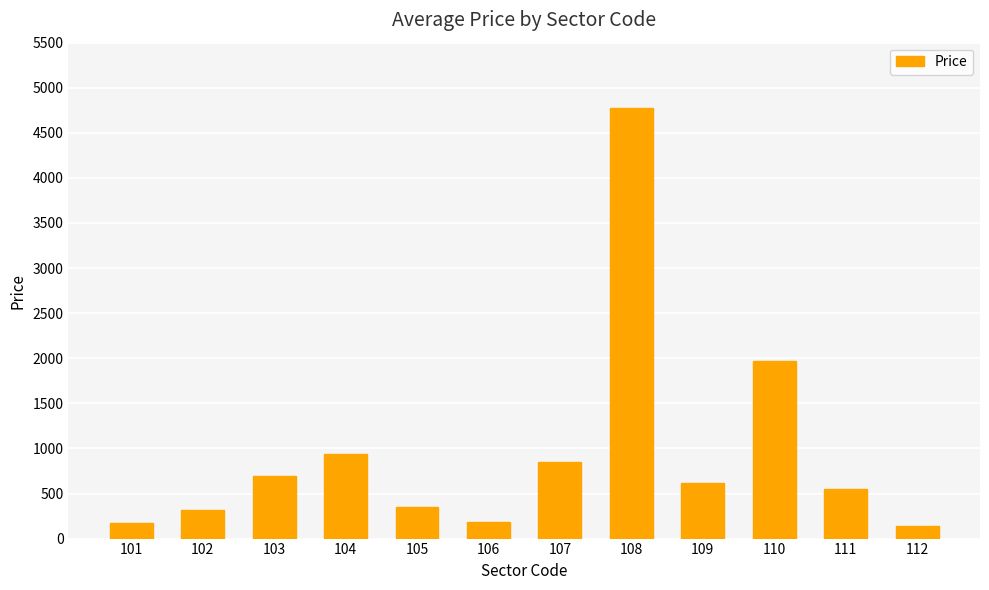

What is the change in value from 102 to 109?

+298